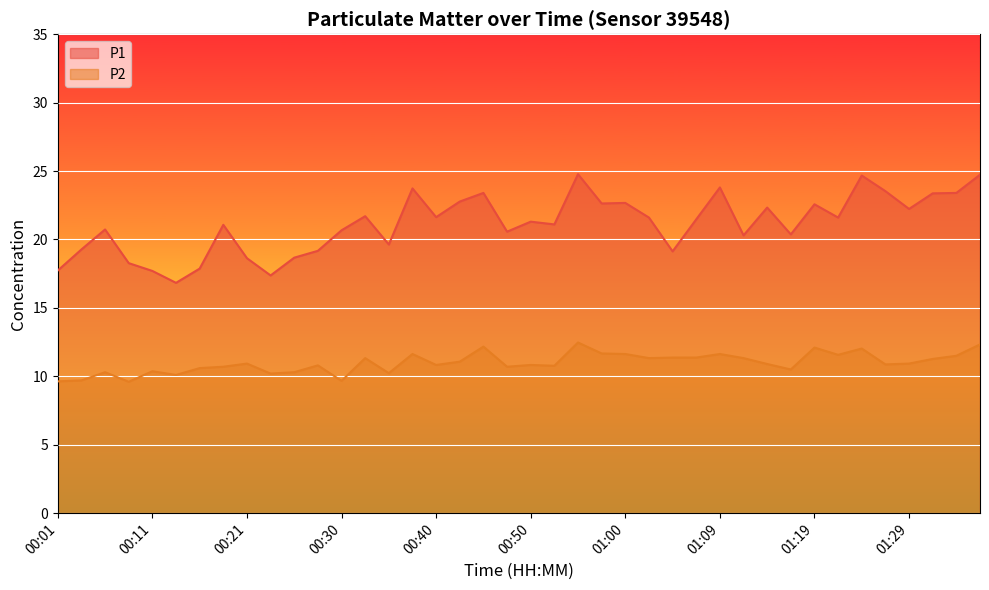

What is the label of the 1st point from the left?

00:01